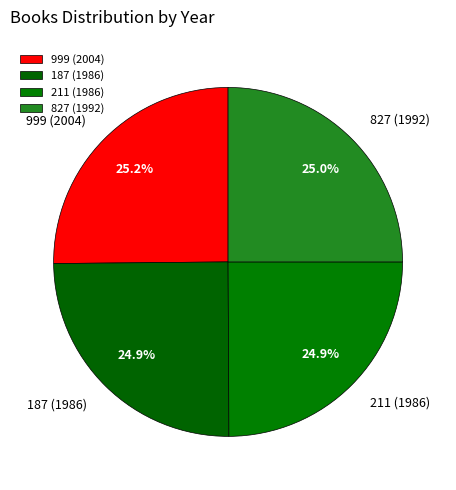

What percentage is NOT represented by 827 (1992)?

75.0%